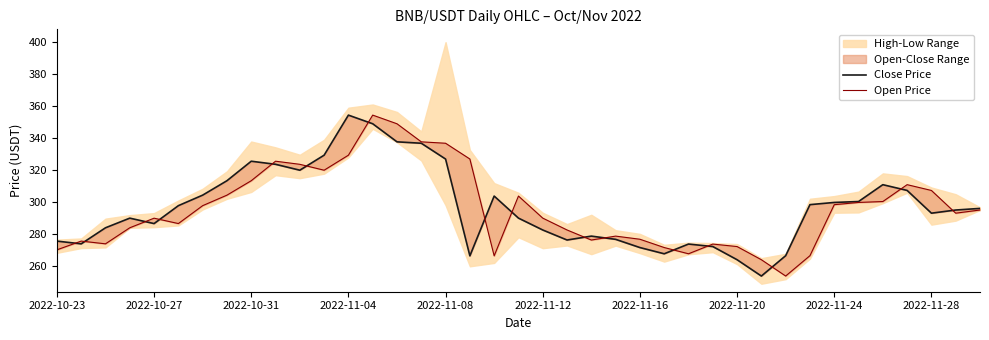

How many lines are shown in the chart?

2